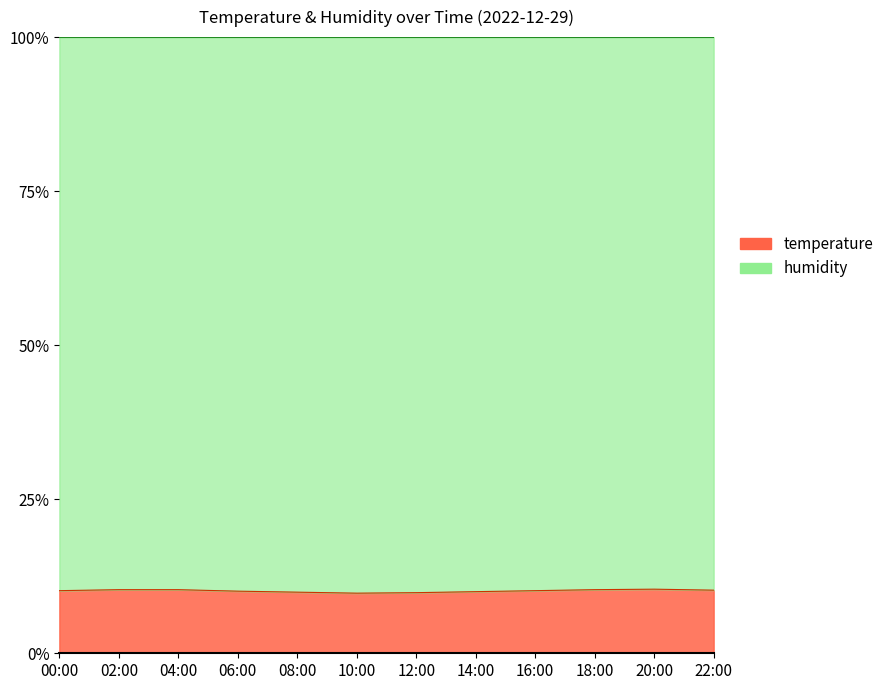

Which label corresponds to the smallest value in the chart?

10:00